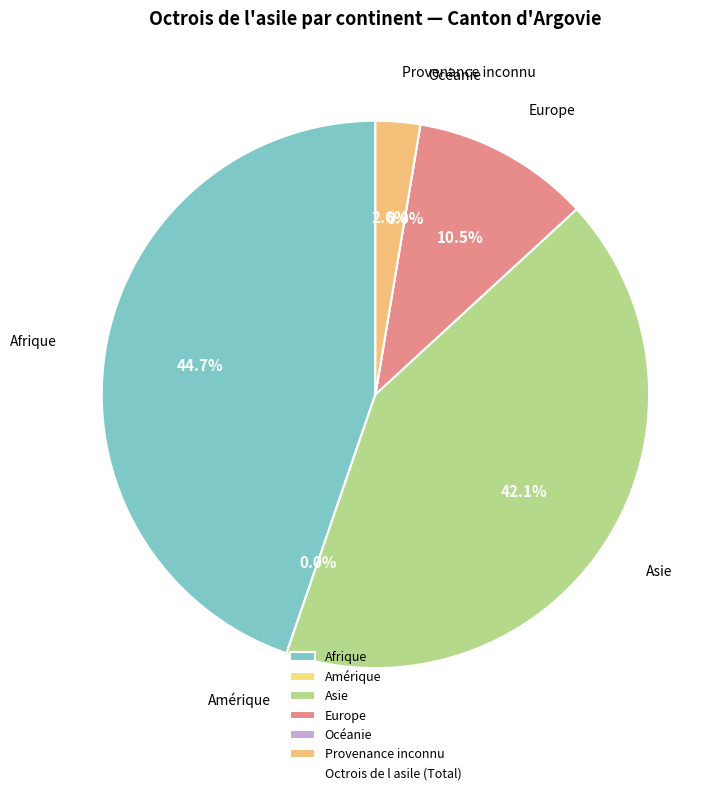

Does Océanie represent more than half of the total?

No